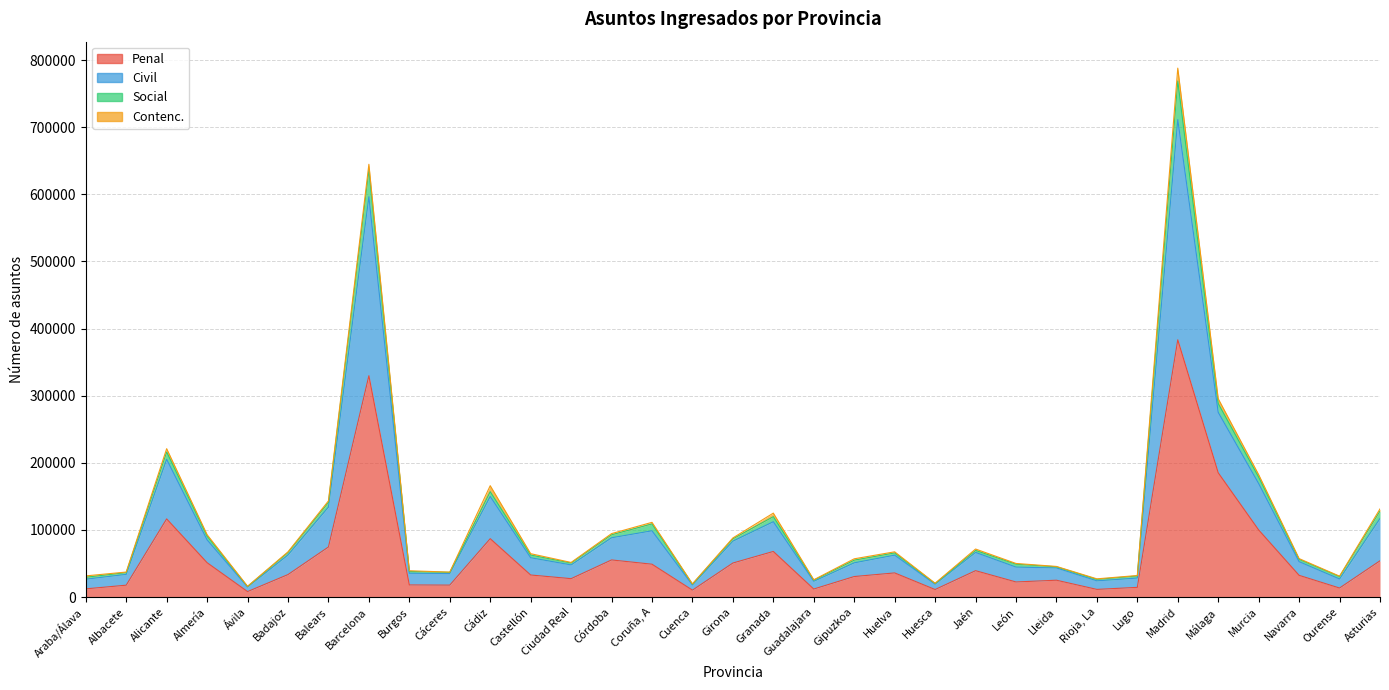

The value of Social at Rioja, La is 41608. True or false?

False